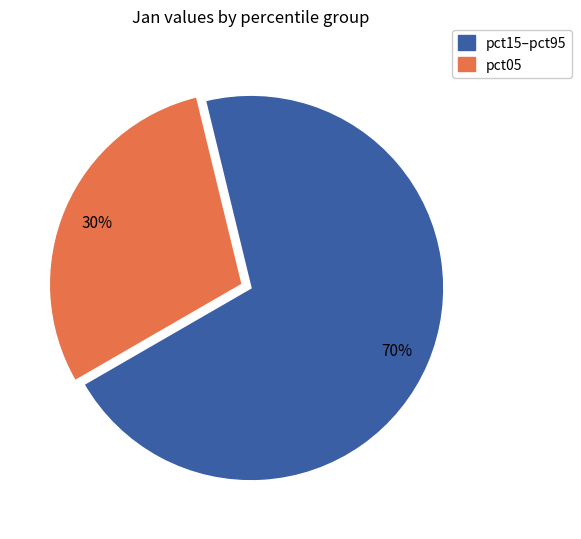

To the nearest percent, what is the average slice percentage?

50%